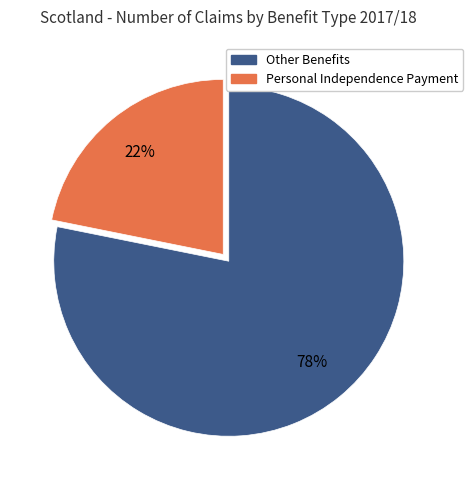

Count the number of slices in the pie.

2